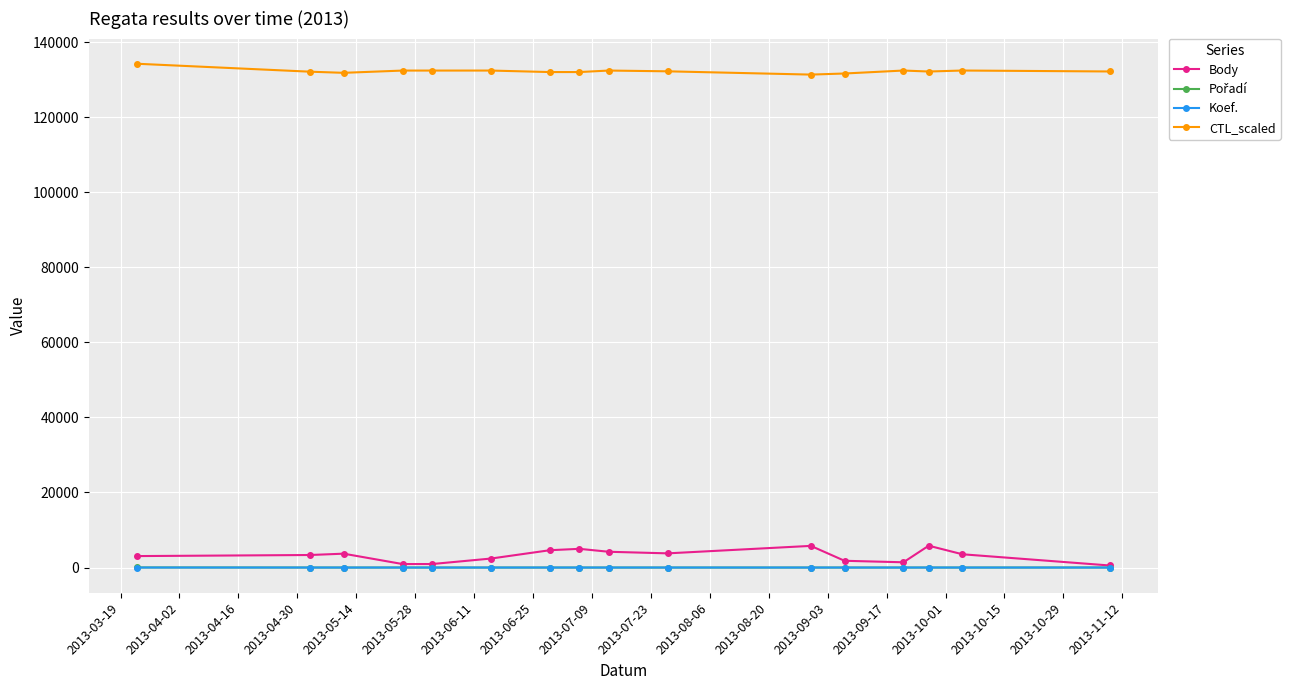

True or false: CTL_scaled and Body intersect in this chart.

False